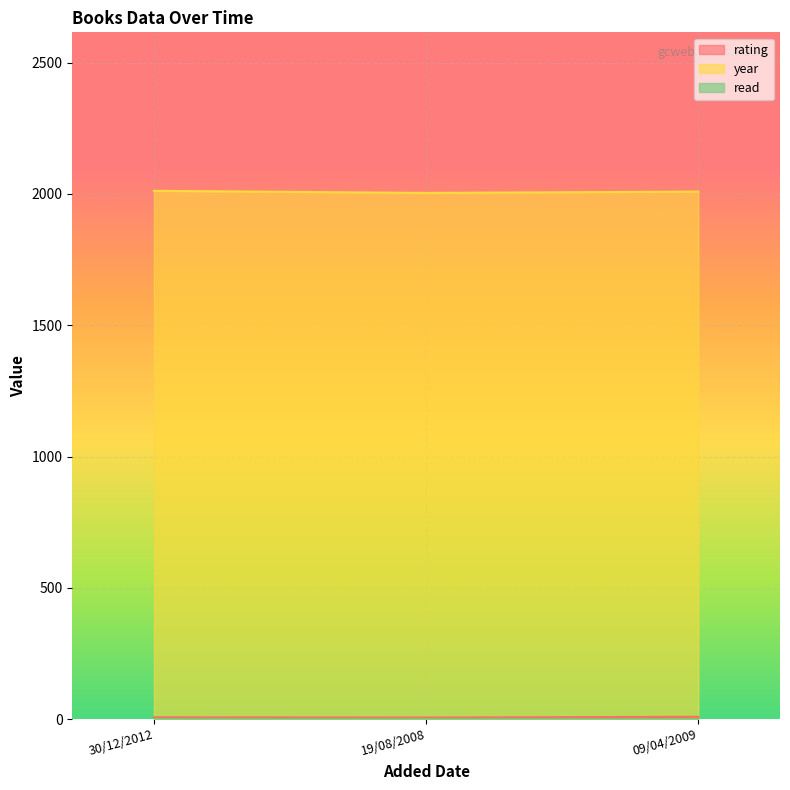

Which series has the widest spread of values?

year